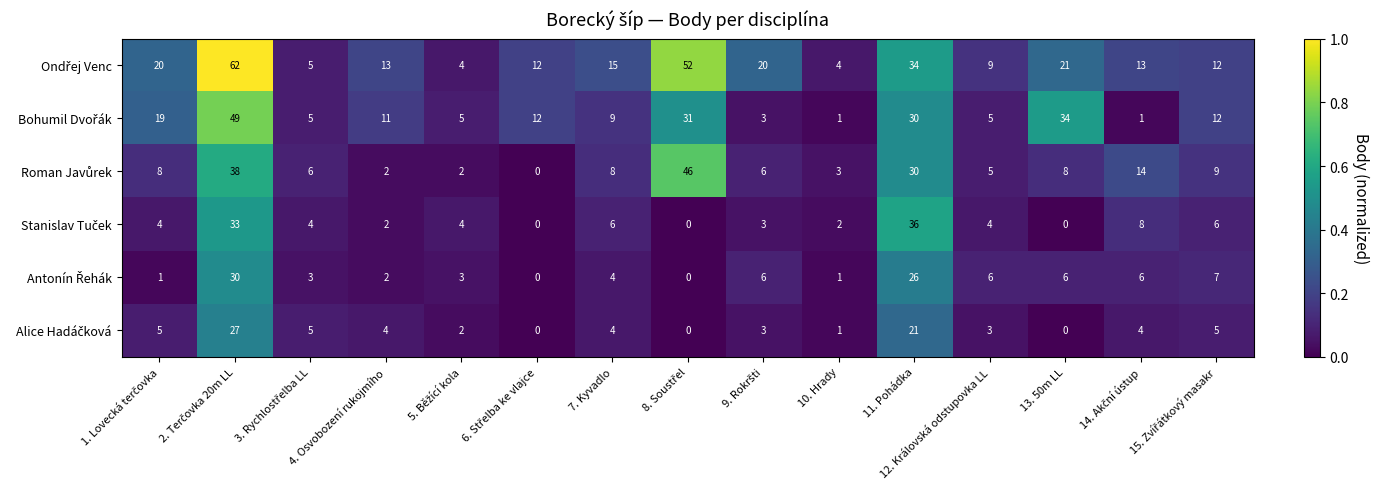

What is the greatest value displayed?

62